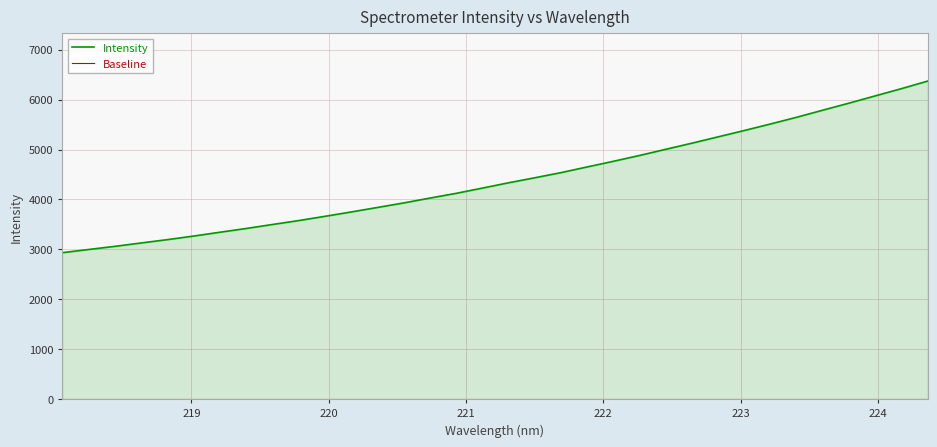

What is the difference between the maximum and minimum values in the Intensity series?

3438.0